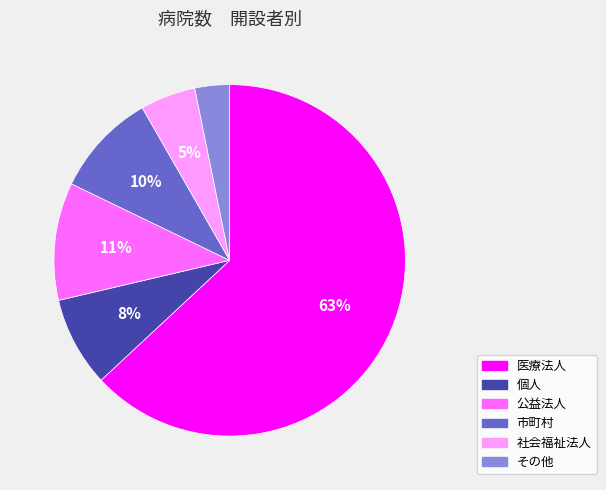

To the nearest percent, what is the combined percentage of 医療法人 and その他?

66%